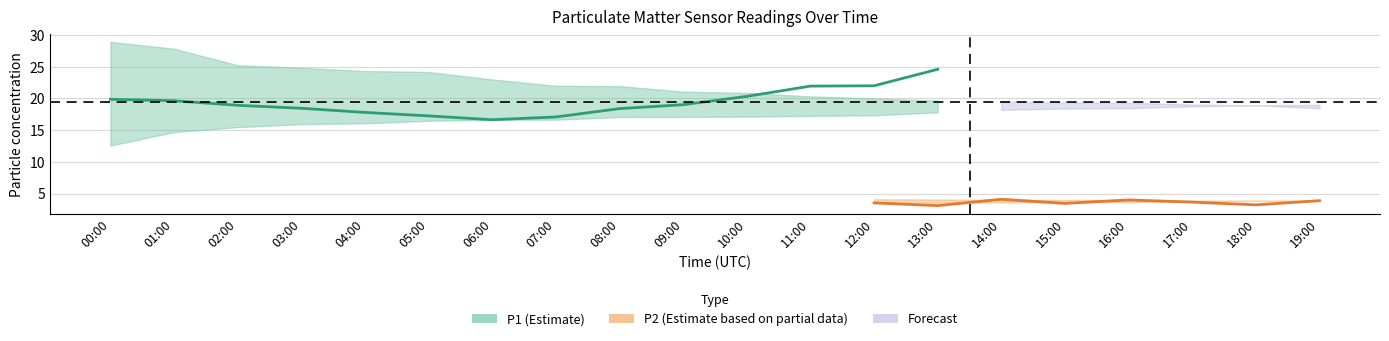

What is the minimum value for P1_lower?

12.6